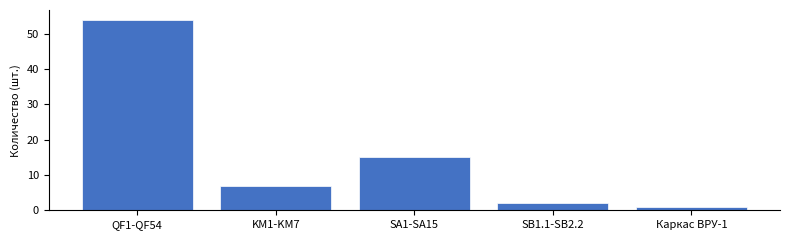

Does the chart contain stacked bars?

No